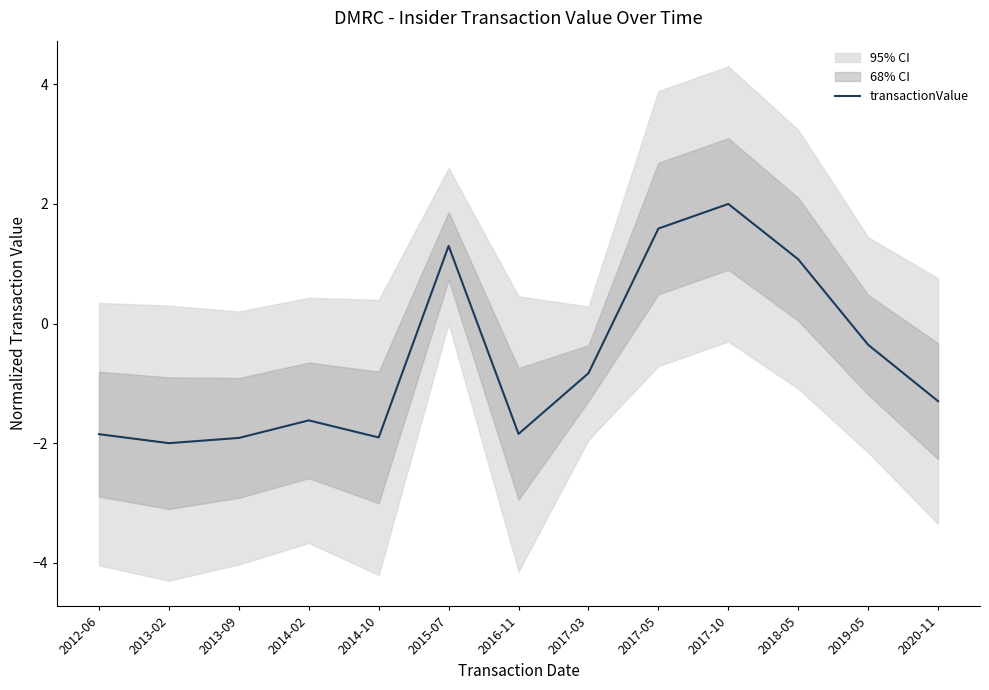

Which label corresponds to the largest value in the chart?

2017-10